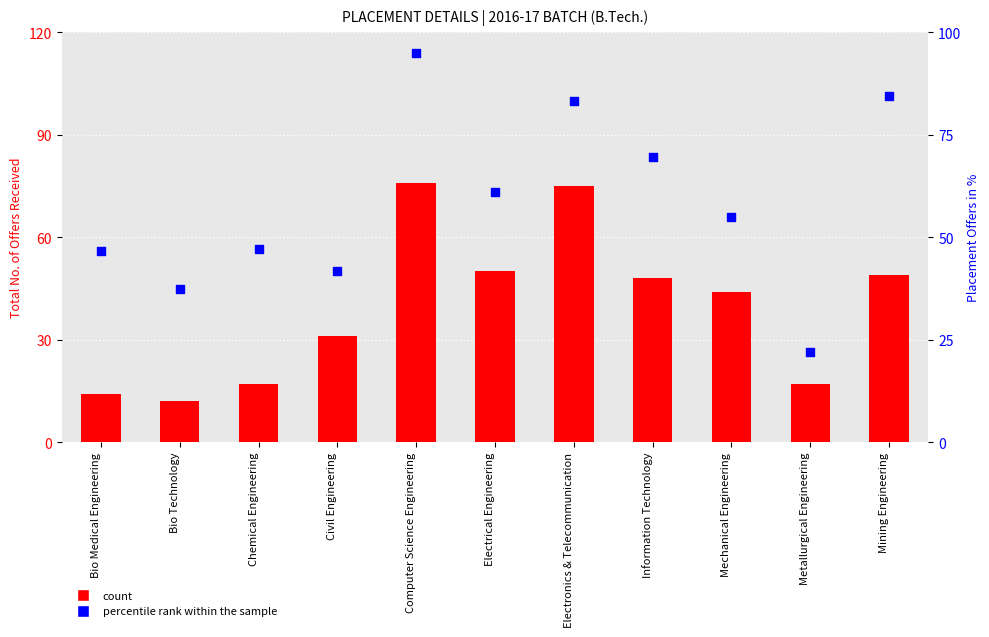

Which series contains the highest Y value?

percentile rank within the sample